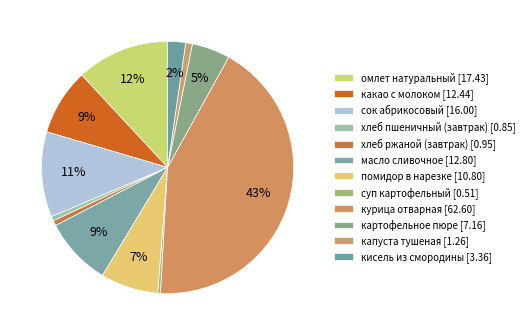

To the nearest percent, what percentage of the pie is капуста тушеная?

1%